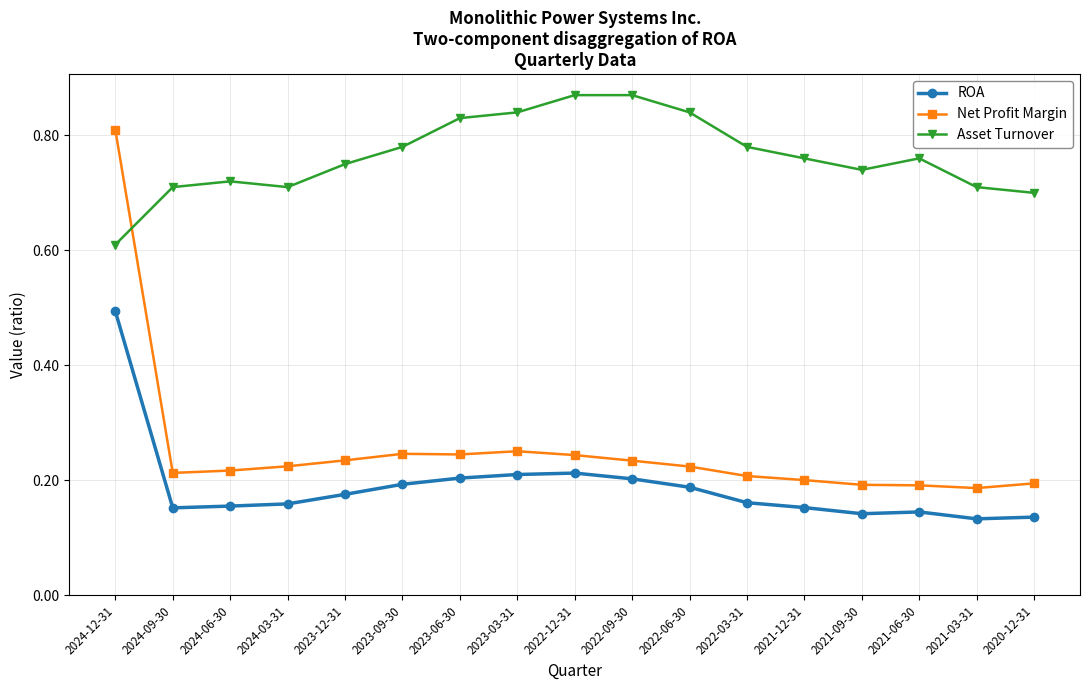

Which series has the widest spread of values?

Net Profit Margin